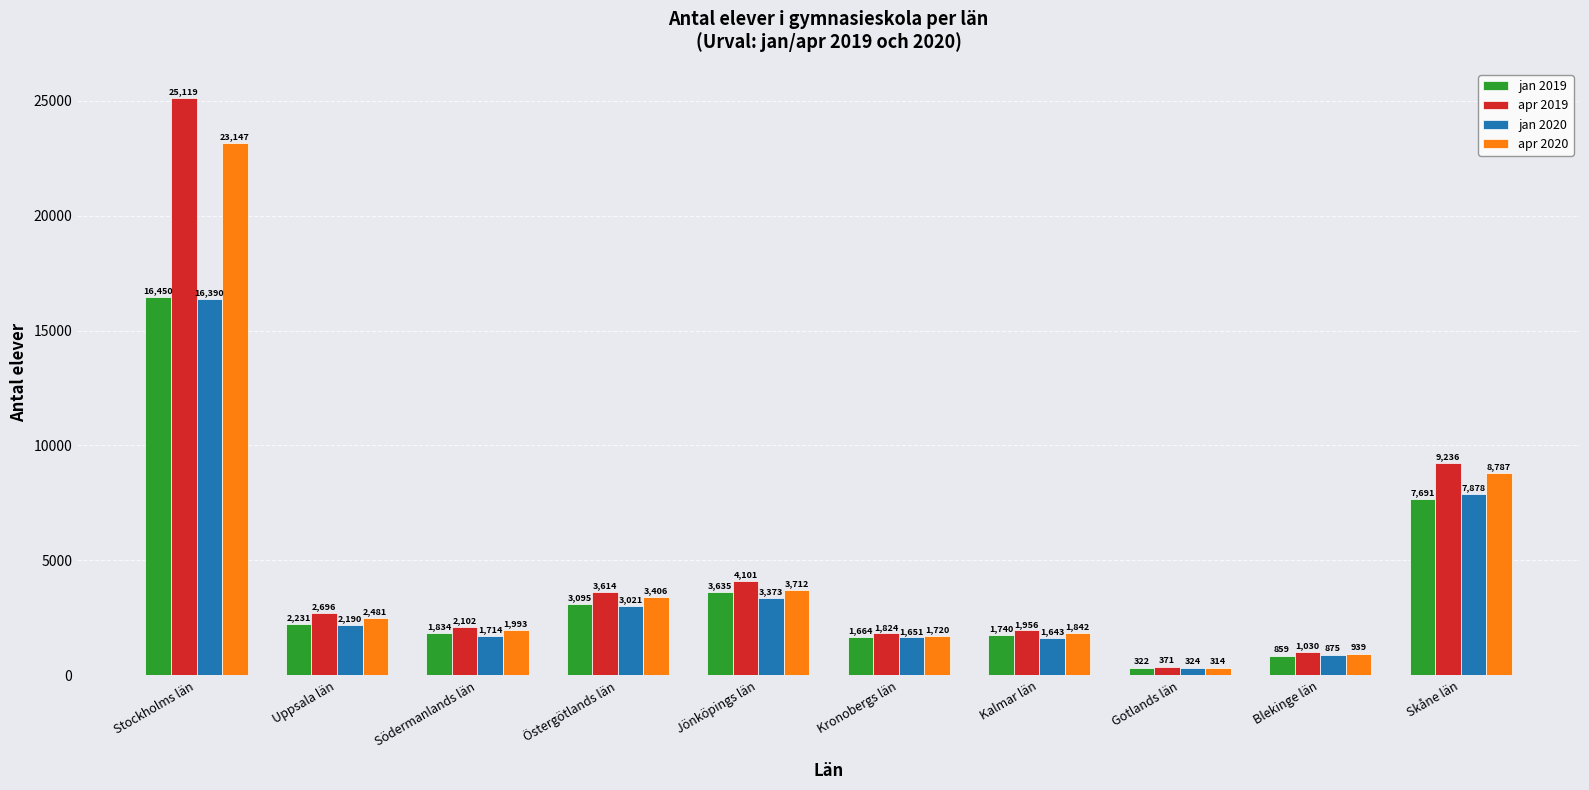

What is the highest value of the jan 2019 series?

16450